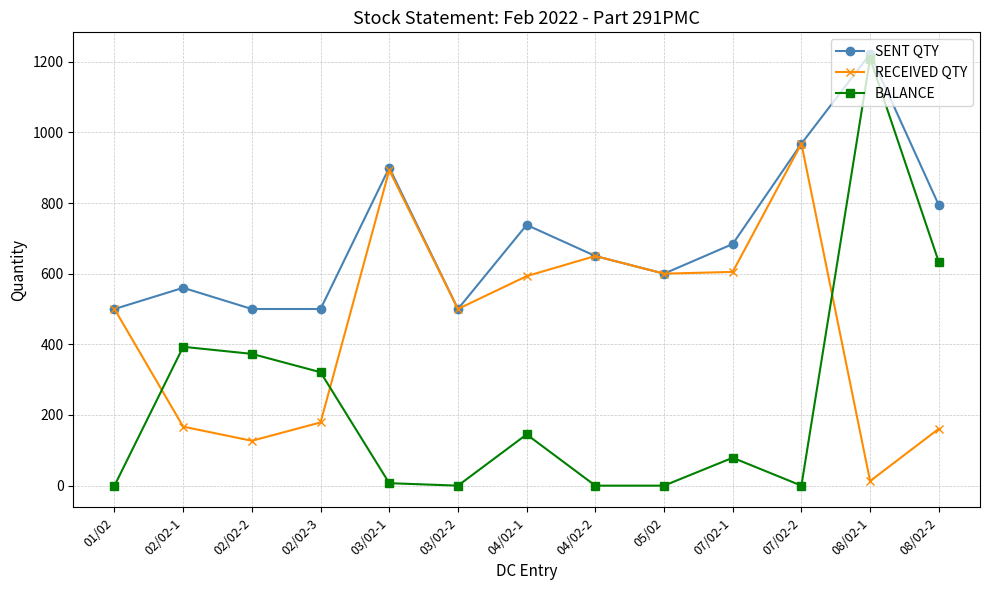

True or false: SENT QTY has more than 0 points higher than both neighbors.

True